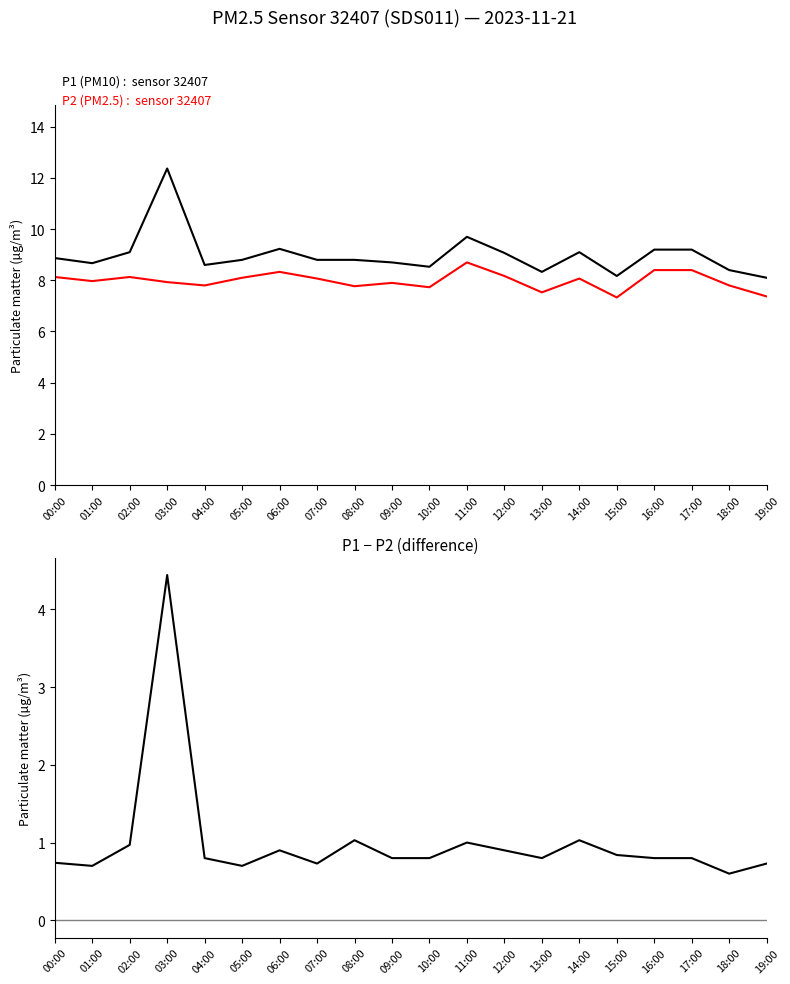

Is it true that P1 (PM10) equals 15.1 at 08:00?

False